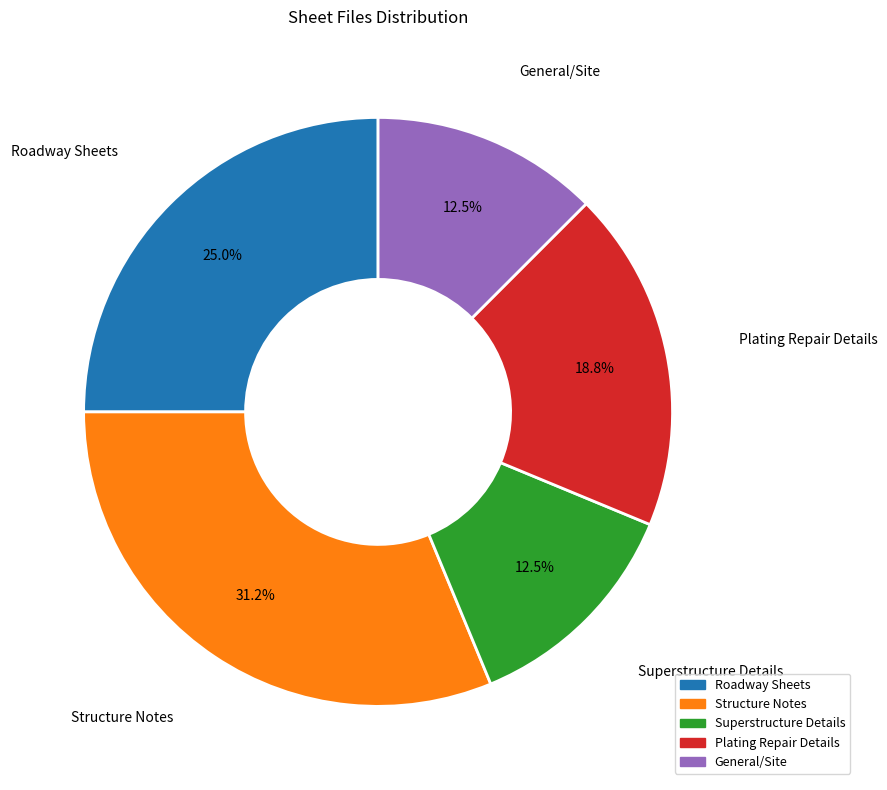

Which category has the biggest portion of the pie?

Structure Notes